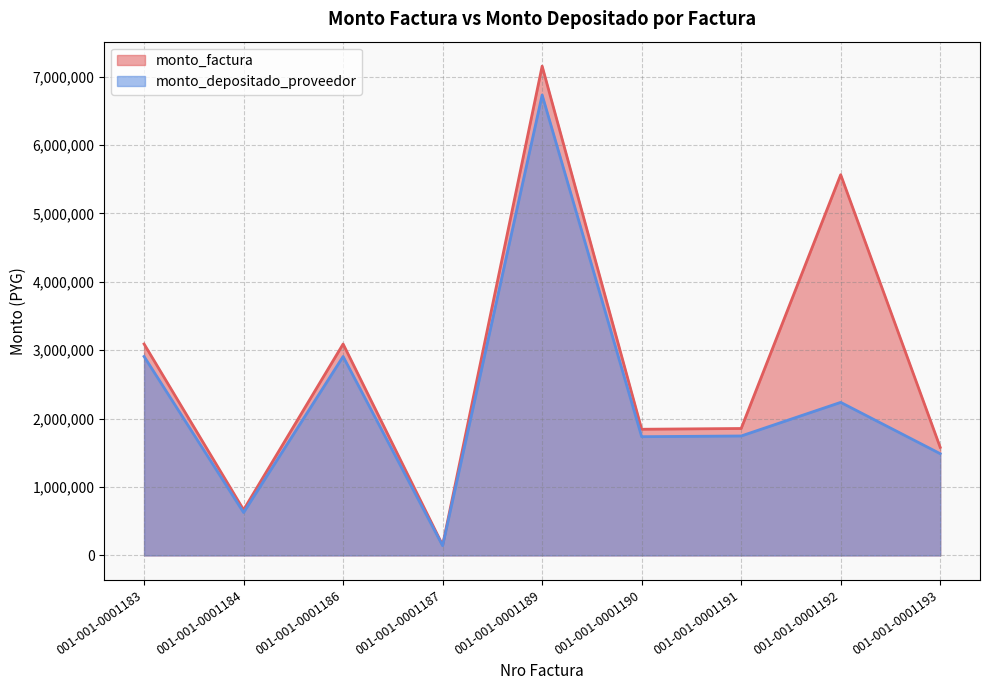

What is the difference between the highest and lowest values at 001-001-0001189?

421643